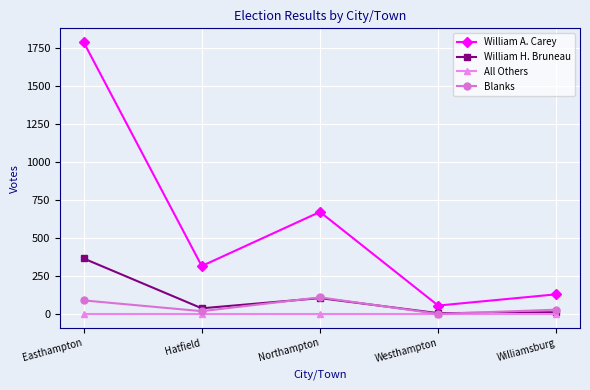

How many lines are shown in the chart?

4